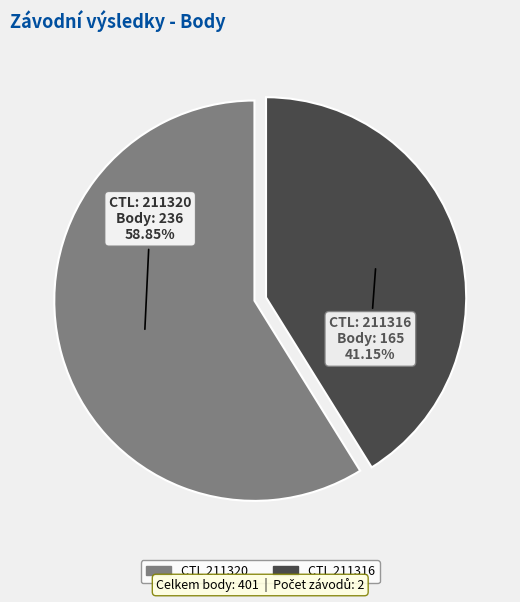

To the nearest percent, what is the difference between the largest and smallest slice percentages?

18%